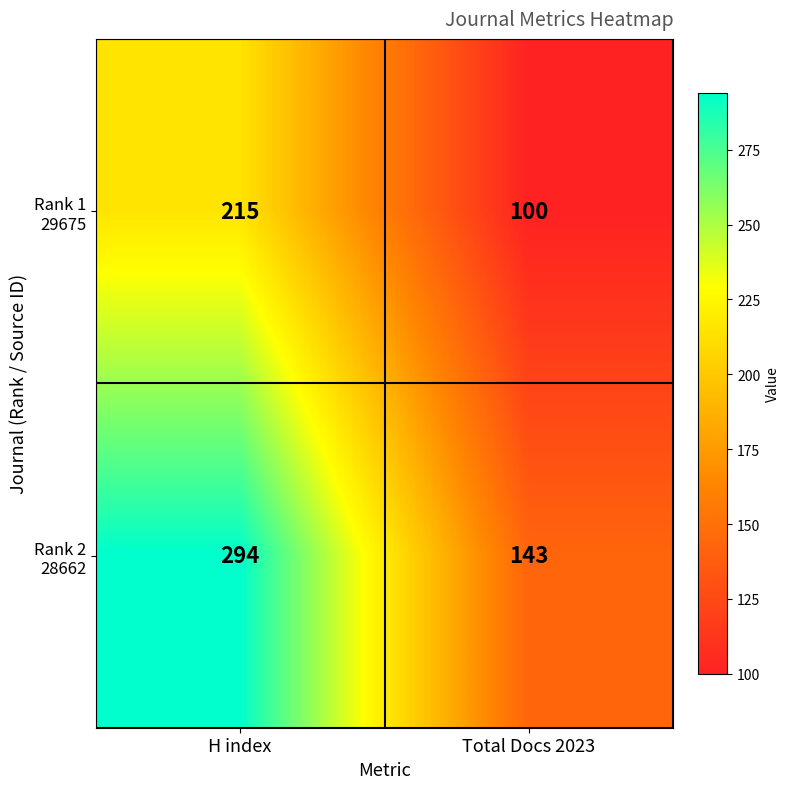

Which label corresponds to the smallest value in the chart?

Total Docs 2023